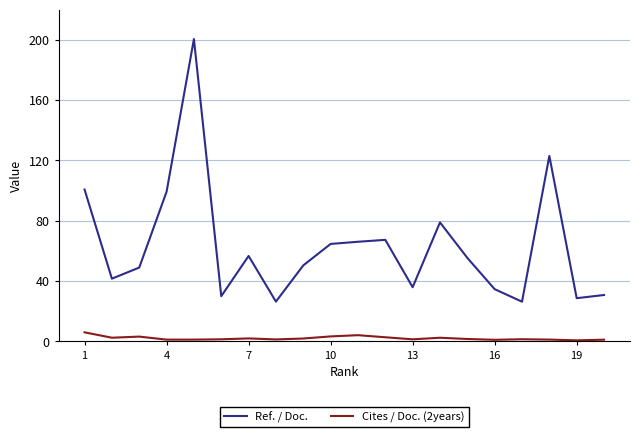

How many lines are shown in the chart?

2